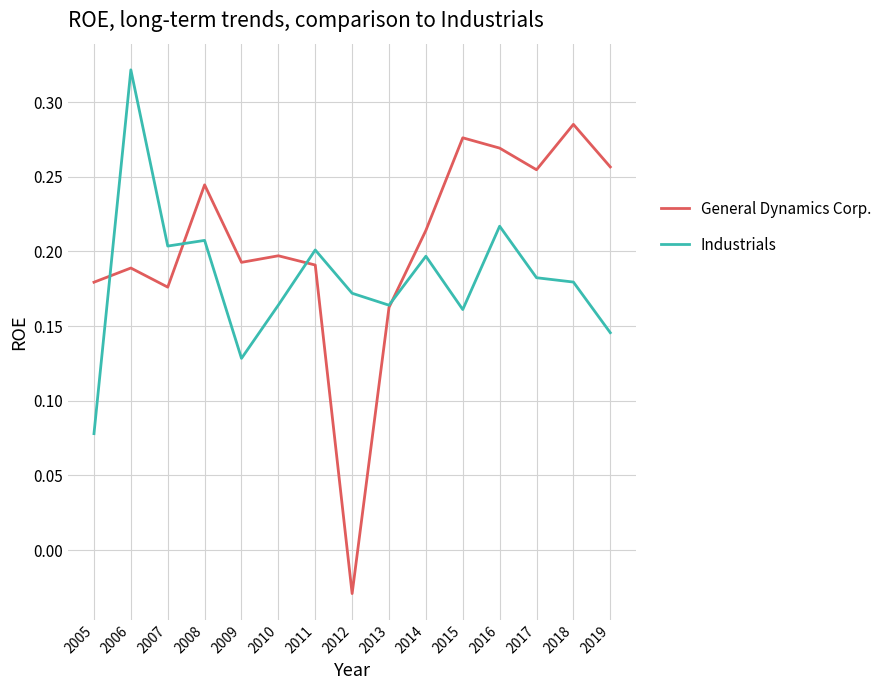

At which category does the chart reach its peak across all series?

2006